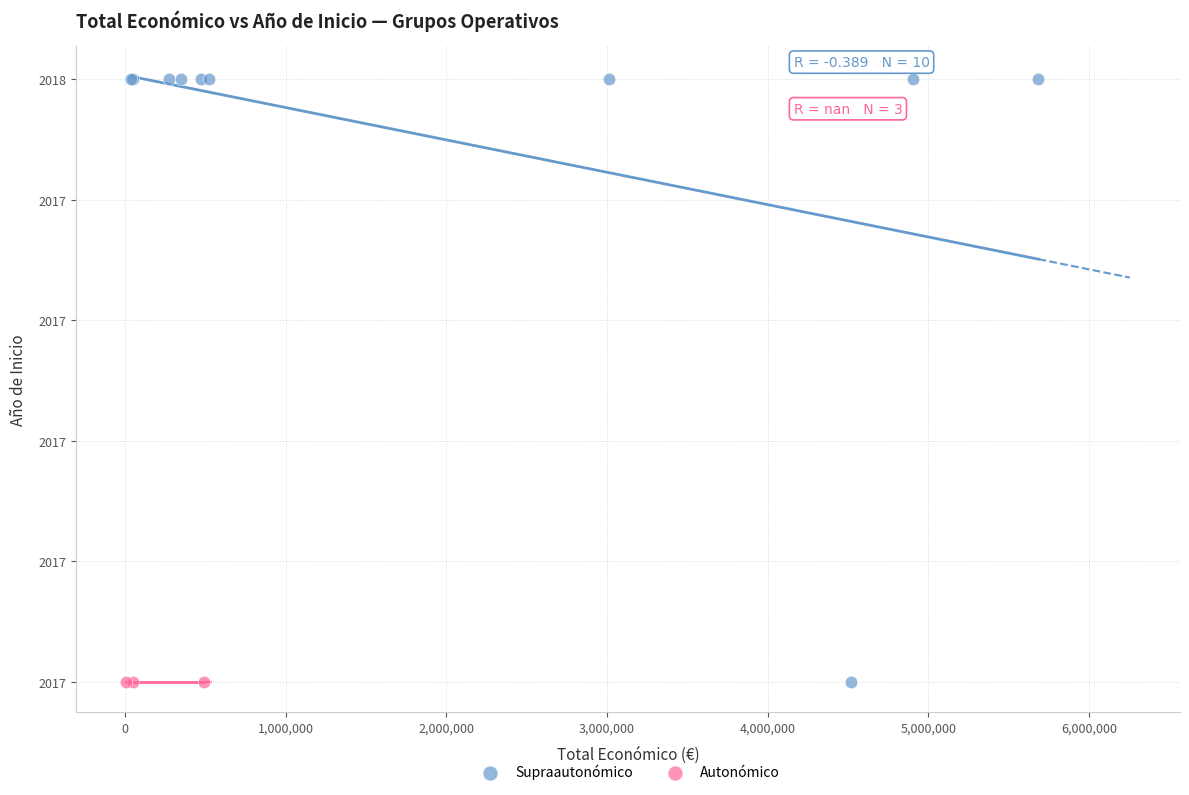

What are all the series names shown in the legend?

Supraautonómico, Autonómico